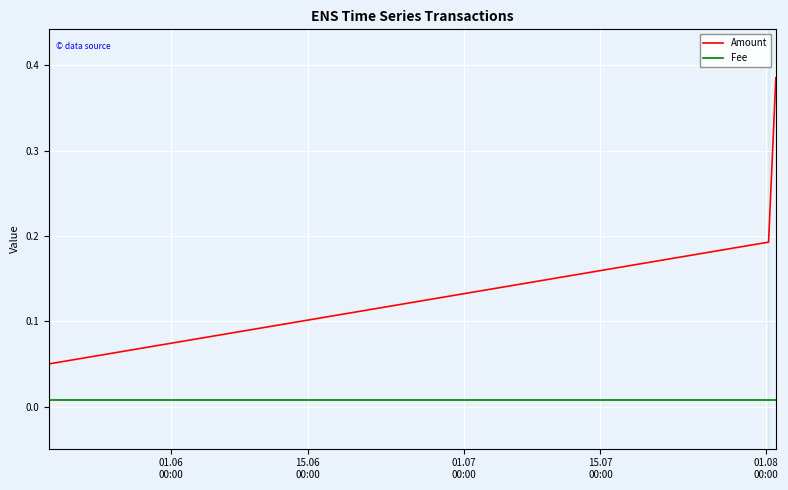

The value of Amount at 15.06
00:00 is 0.1. True or false?

True